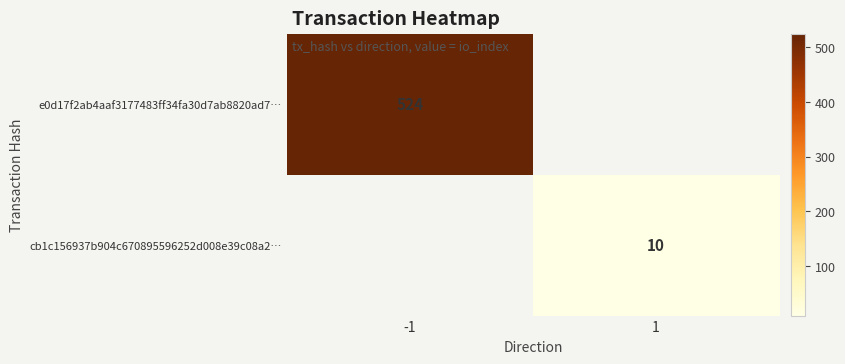

How many data points does each series have?

2